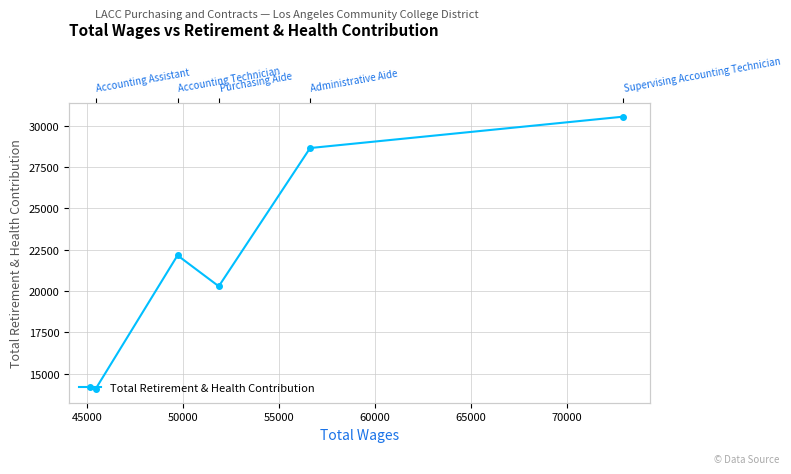

How many points are lower than both their immediate neighbors (excluding endpoints)?

1